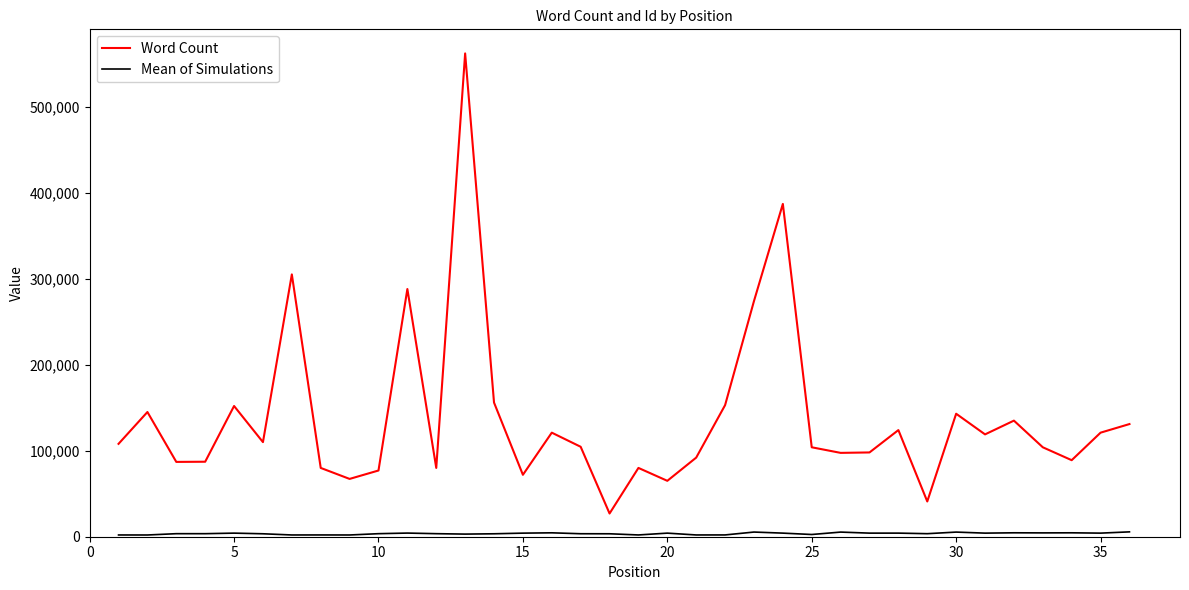

Count the number of data series in this chart.

2